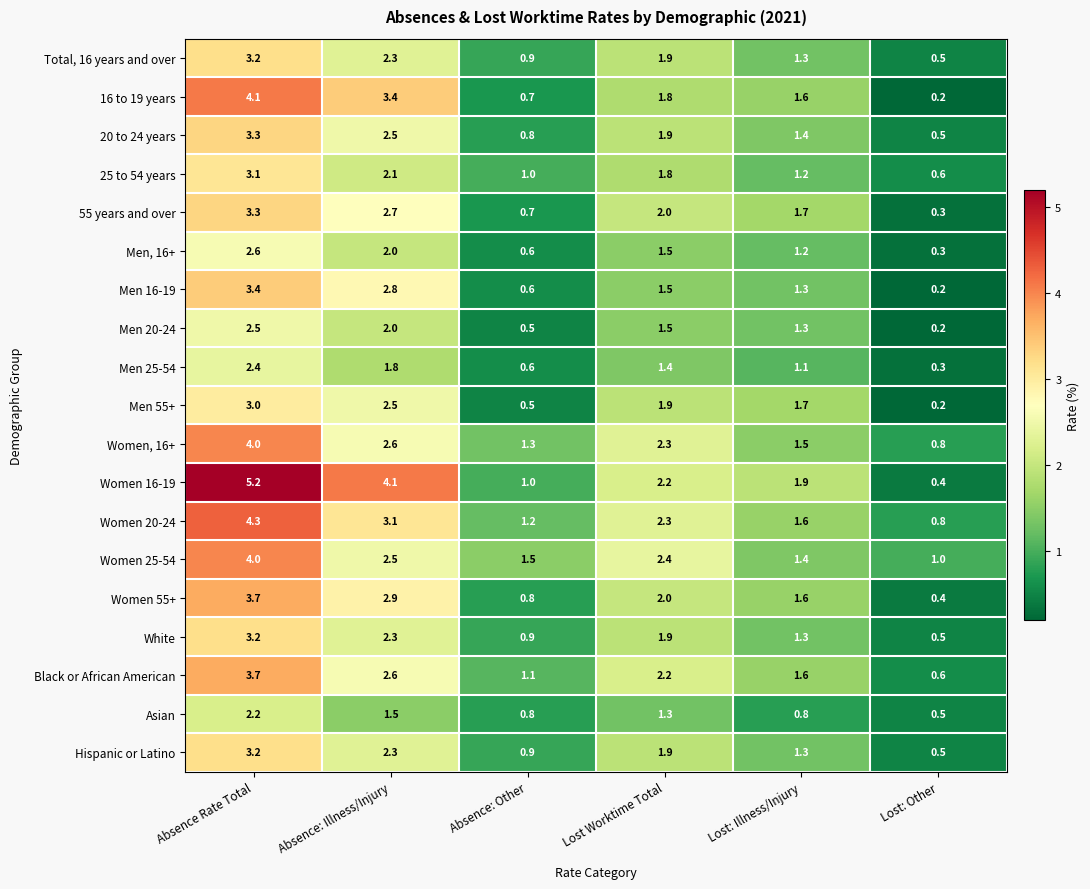

What is the spread (max minus min) of values at Absence: Other?

1.0